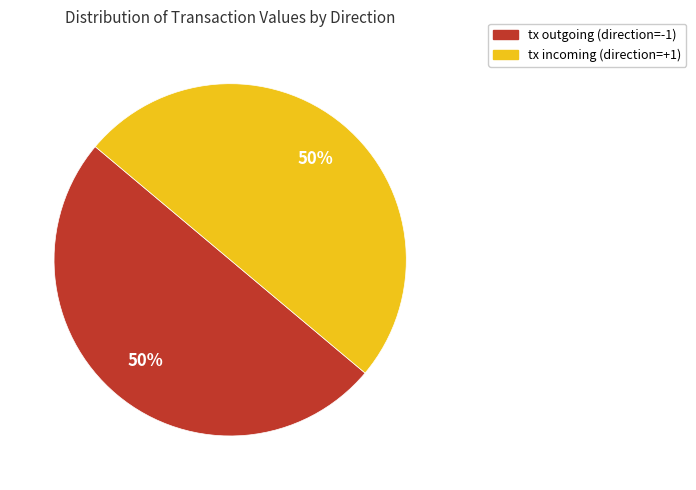

To the nearest percent, what is the average slice percentage?

50%